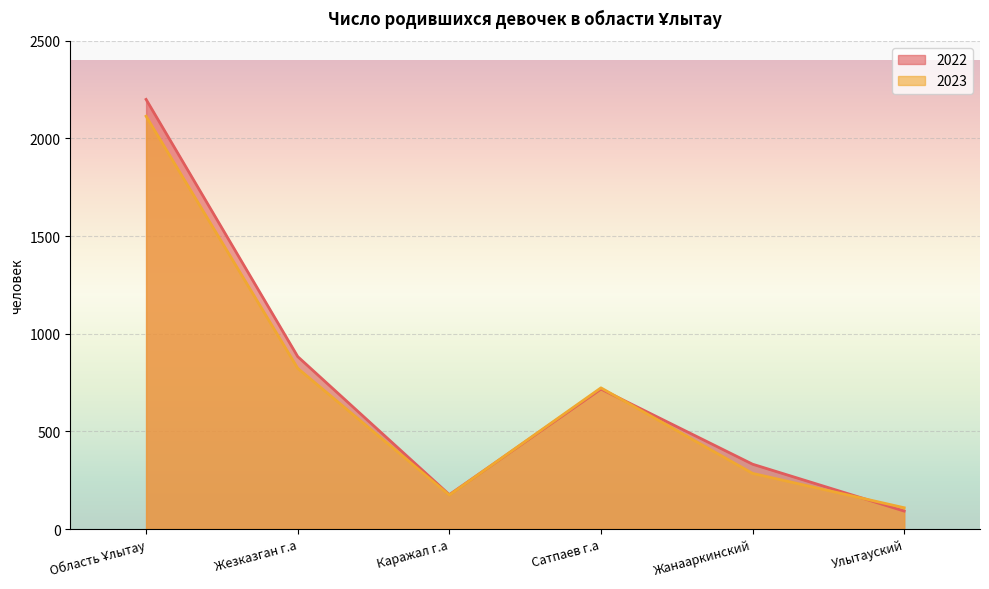

What is the difference between the 2022 values at Сатпаев г.а and Область Ұлытау?

1483